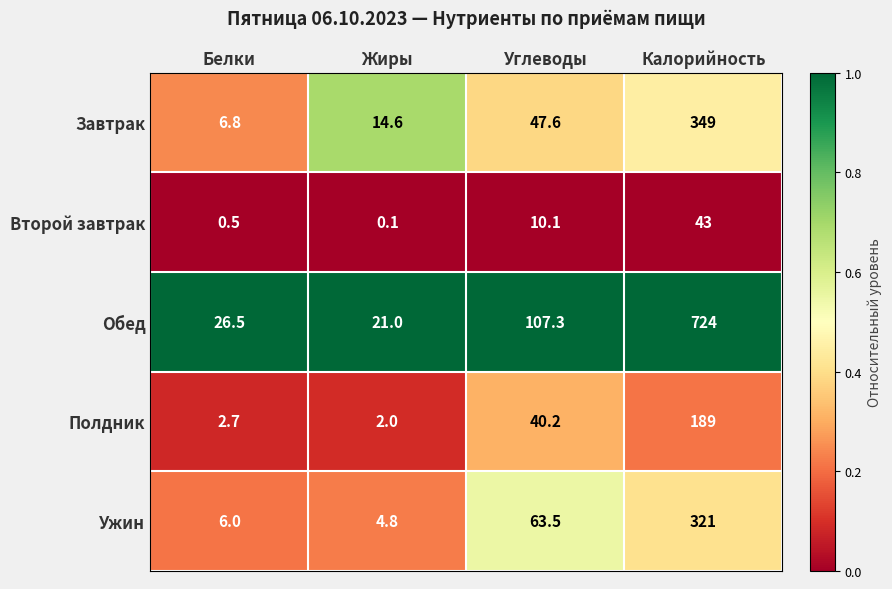

What is the total value across all series at Белки?

42.5